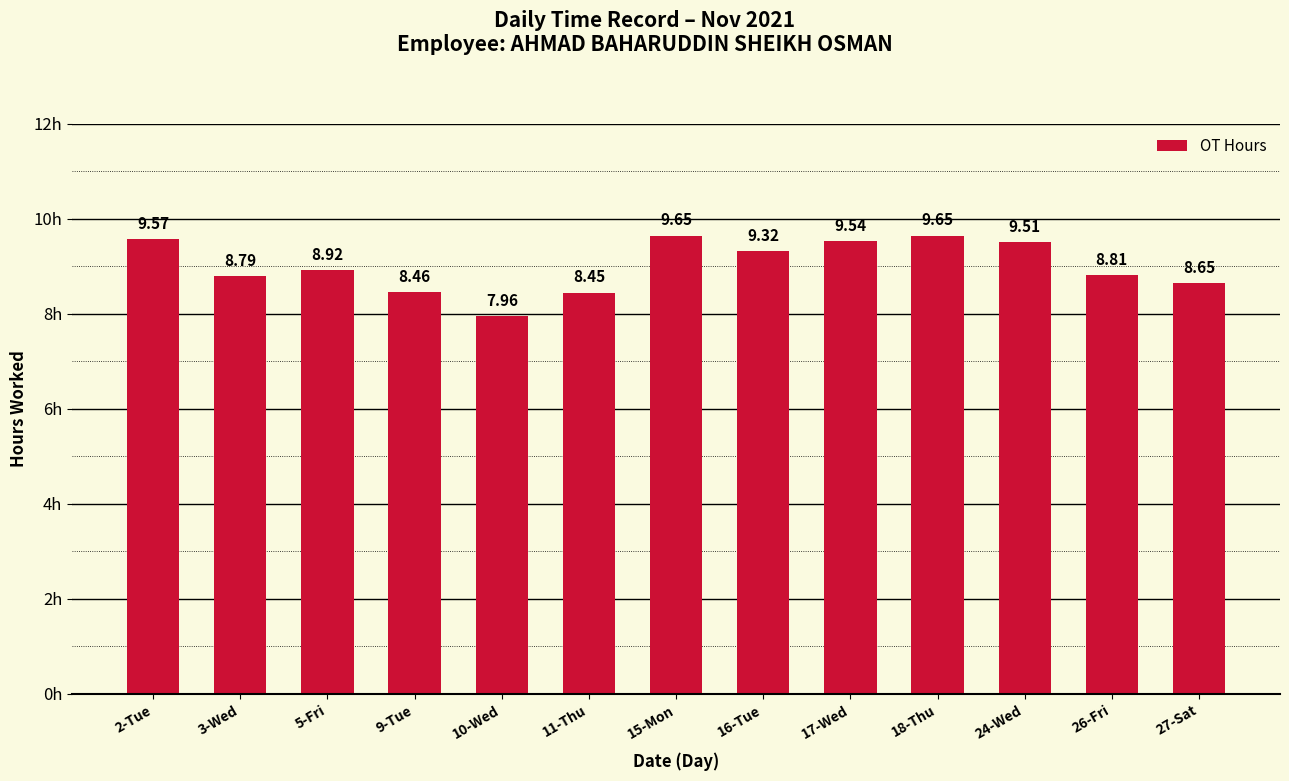

How many data points does each series have?

13